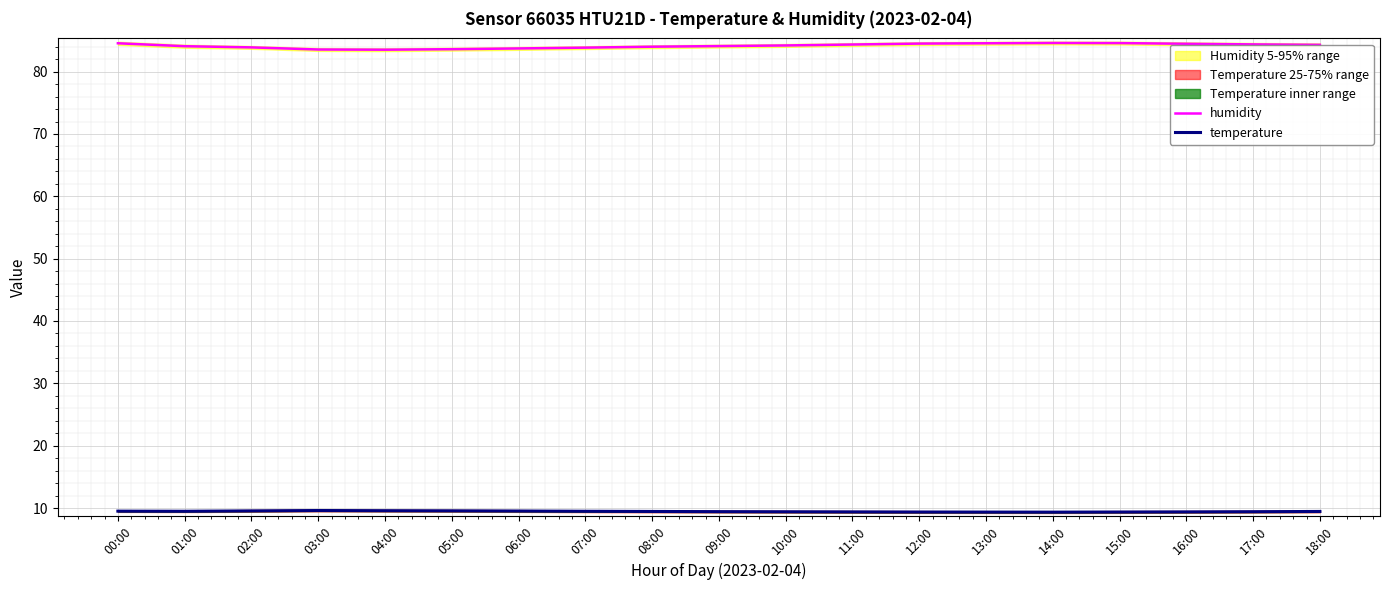

What is the approximate value of humidity at 12:00?

84.5